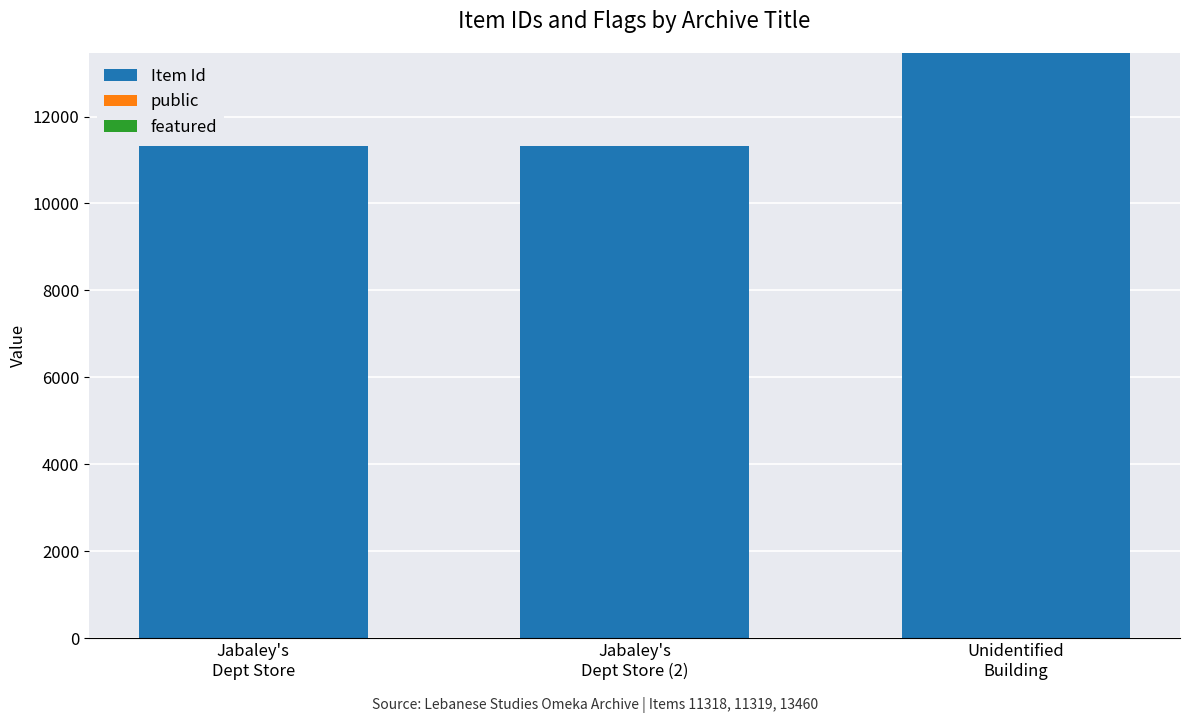

What is the highest value of the Item Id series?

13460